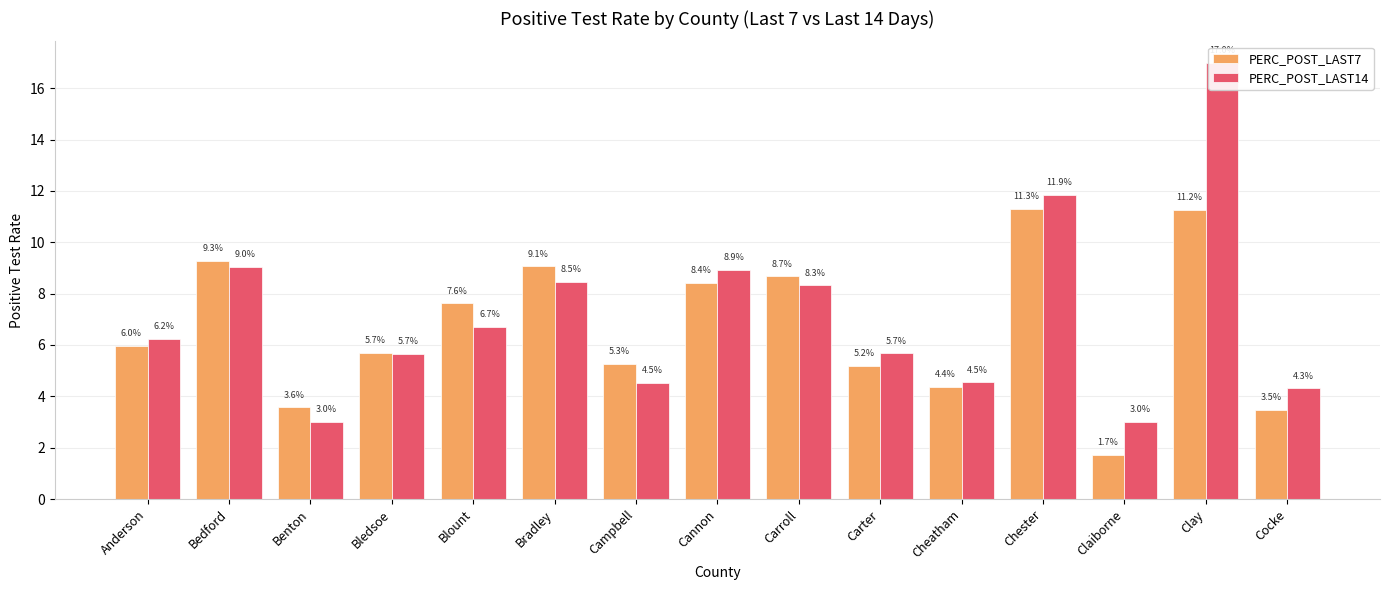

Reading left to right, list all the values displayed in this chart.

PERC_POST_LAST7: Anderson=6.0	Bedford=9.3	Benton=3.6	Bledsoe=5.7	Blount=7.6	Bradley=9.1	Campbell=5.3	Cannon=8.4	Carroll=8.7	Carter=5.2	Cheatham=4.4	Chester=11.3	Claiborne=1.7	Clay=11.2	Cocke=3.5
PERC_POST_LAST14: Anderson=6.2	Bedford=9.0	Benton=3.0	Bledsoe=5.7	Blount=6.7	Bradley=8.5	Campbell=4.5	Cannon=8.9	Carroll=8.3	Carter=5.7	Cheatham=4.5	Chester=11.9	Claiborne=3.0	Clay=17.0	Cocke=4.3